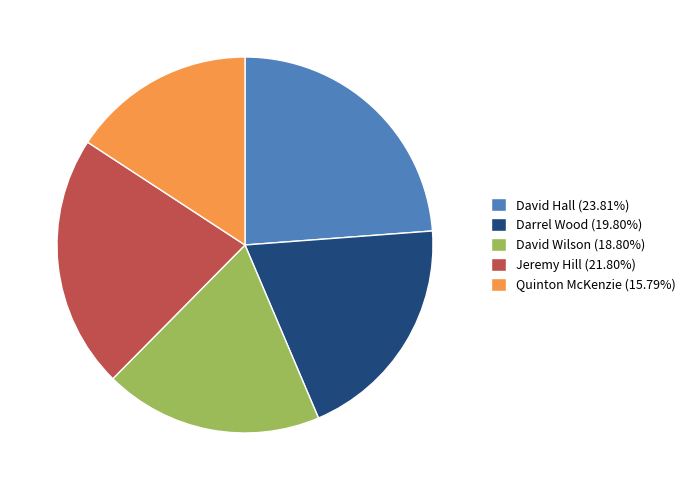

Rank the categories by value from highest to lowest.

David Hall, Jeremy Hill, Darrel Wood, David Wilson, Quinton McKenzie